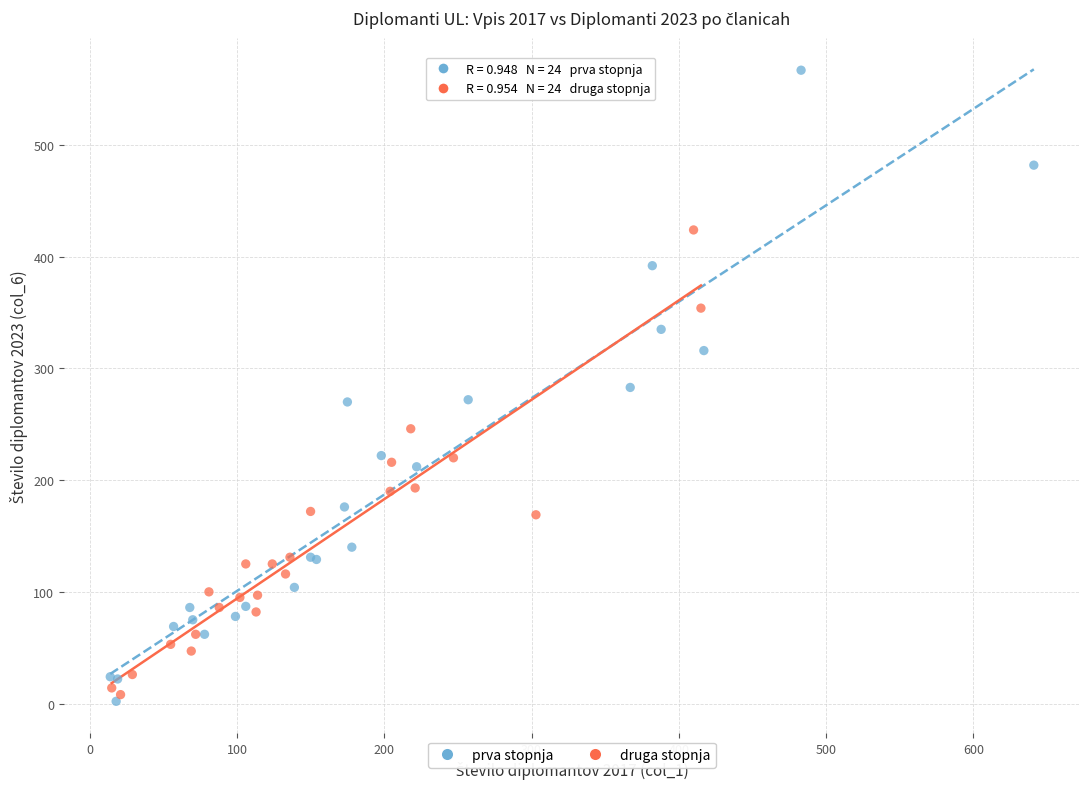

What are all the series names shown in the legend?

prva stopnja, druga stopnja